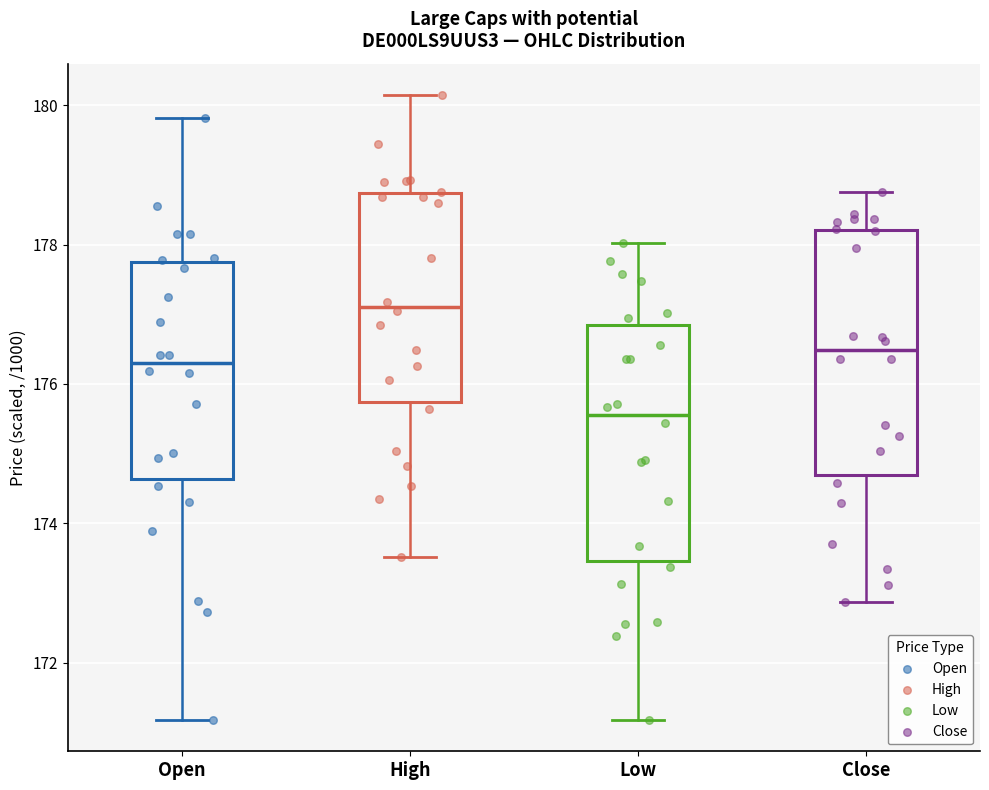

Reading left to right, read every box against the y-axis: the position of its median line, the range the box covers, and the ends of its whiskers. The values are not printed on the chart, so give them approximately, as read against the axis.

Open: median 176.2, box 174.6 to 177.8, whiskers 171.2 to 179.8
High: median 177.2, box 175.8 to 178.8, whiskers 173.6 to 180.2
Low: median 175.6, box 173.4 to 176.8, whiskers 171.2 to 178.0
Close: median 176.4, box 174.6 to 178.2, whiskers 172.8 to 178.8